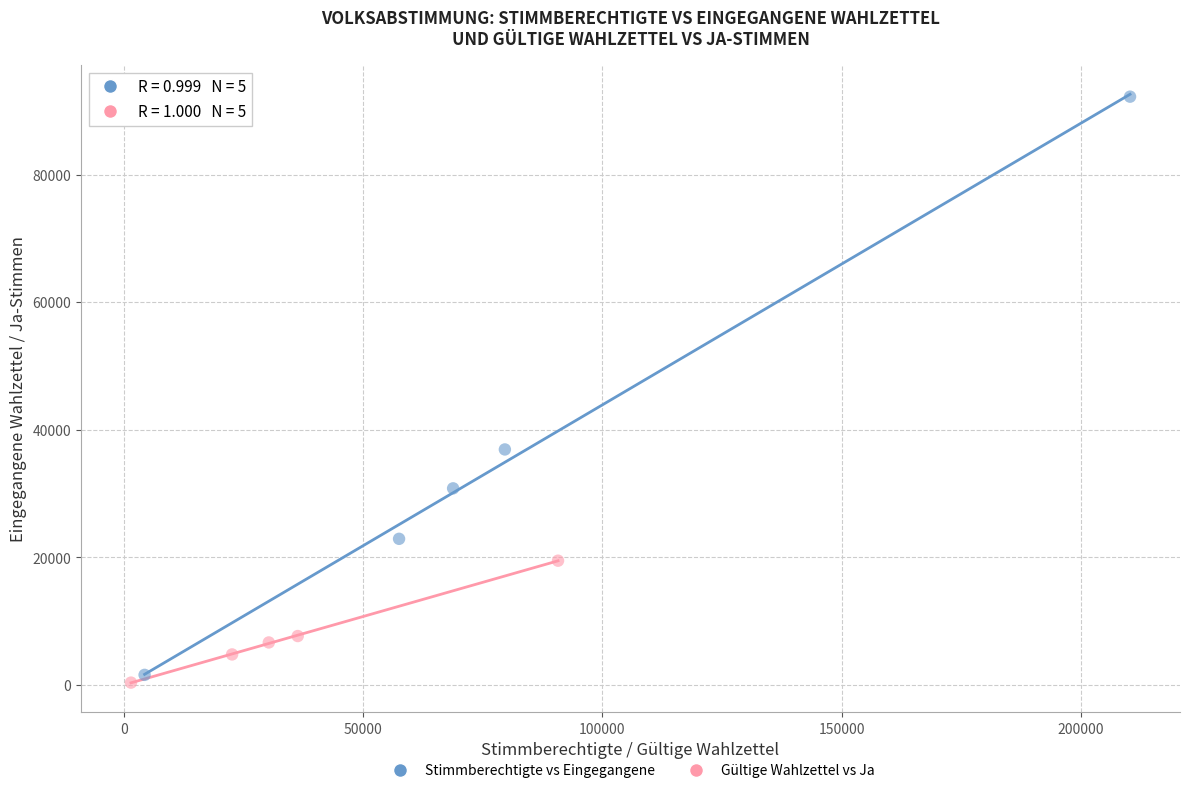

Which series has the widest spread of Y values?

Stimmberechtigte vs Eingegangene